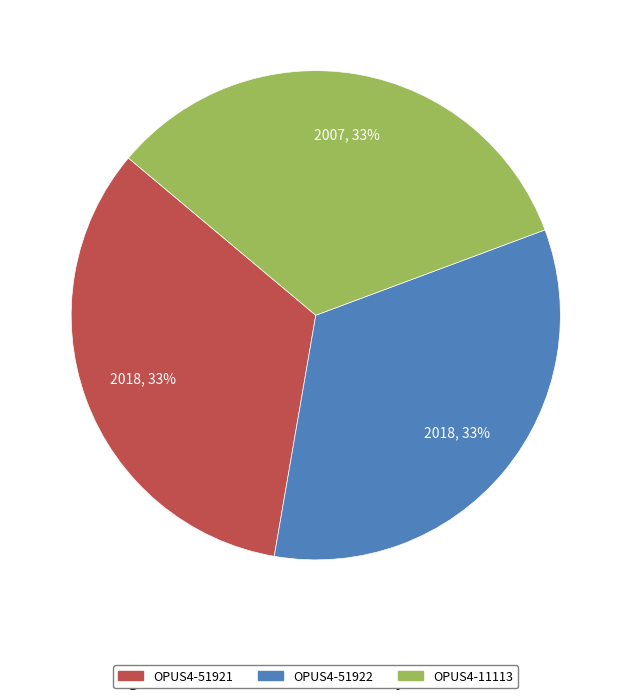

Combined, do OPUS4-11113 and OPUS4-51921 account for over 50%?

Yes